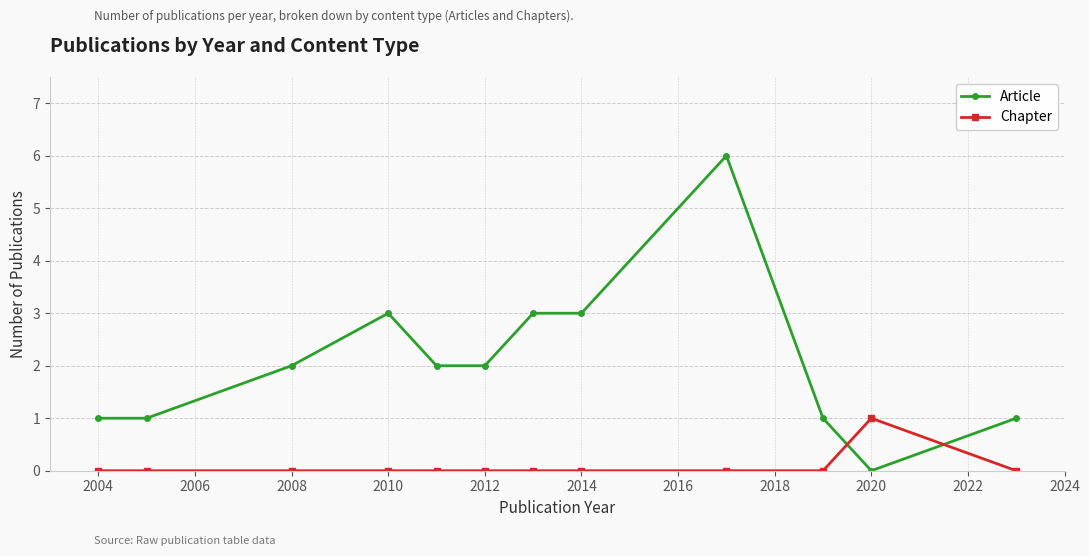

Which series has the largest range (max minus min)?

Article